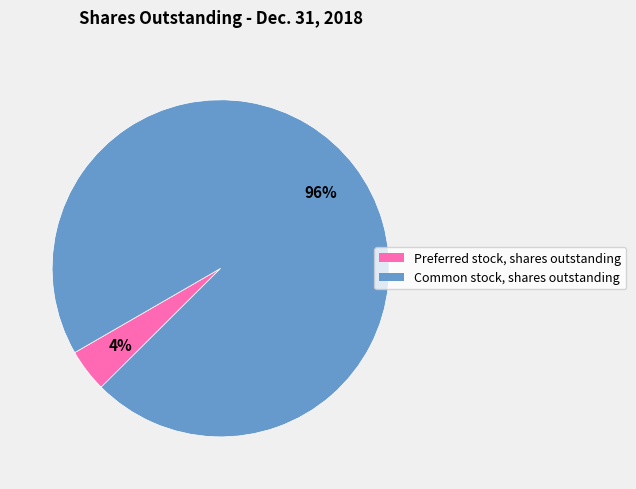

What percentage is the Common stock, shares outstanding slice, to the nearest percent?

96%